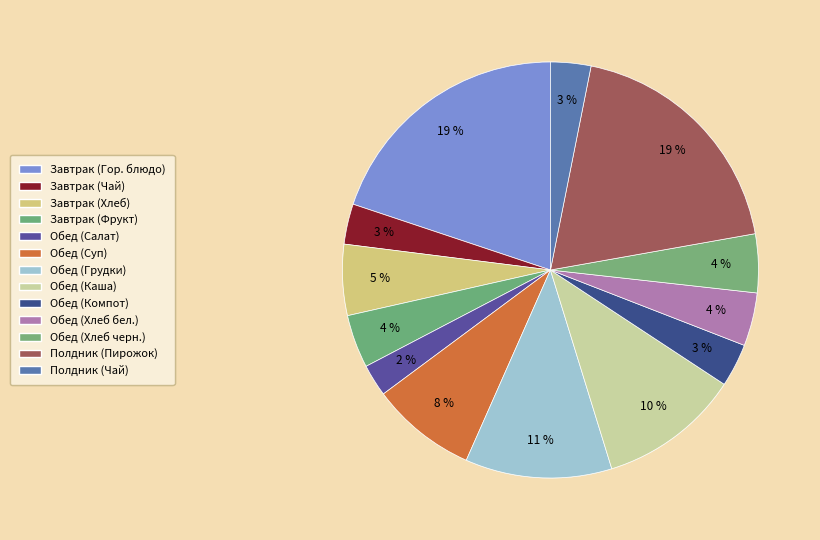

Is there a majority slice in this chart?

No